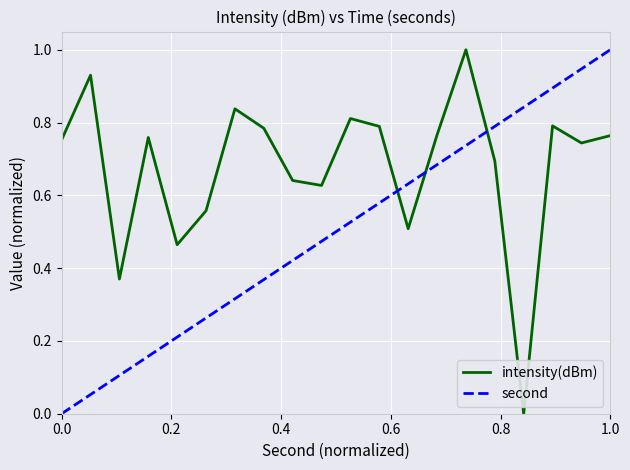

Which series has the largest total across all categories?

intensity(dBm)